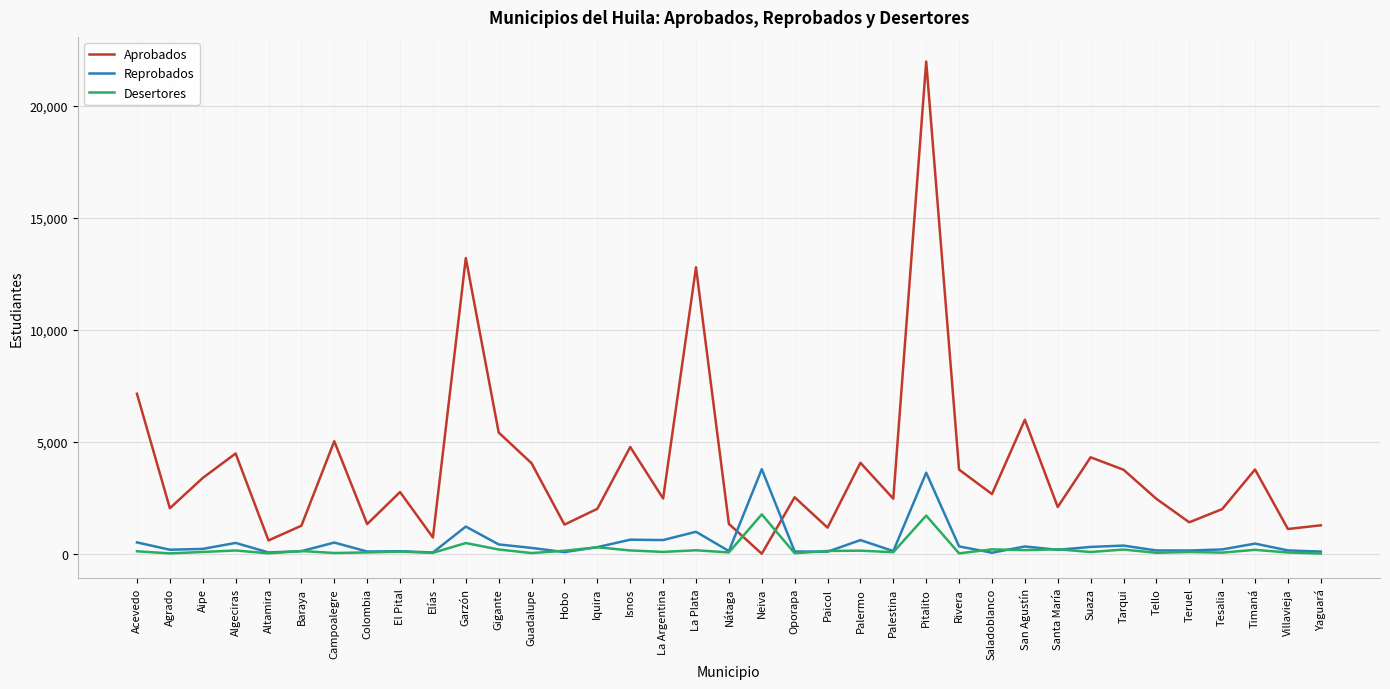

Which series has the largest range (max minus min)?

Aprobados